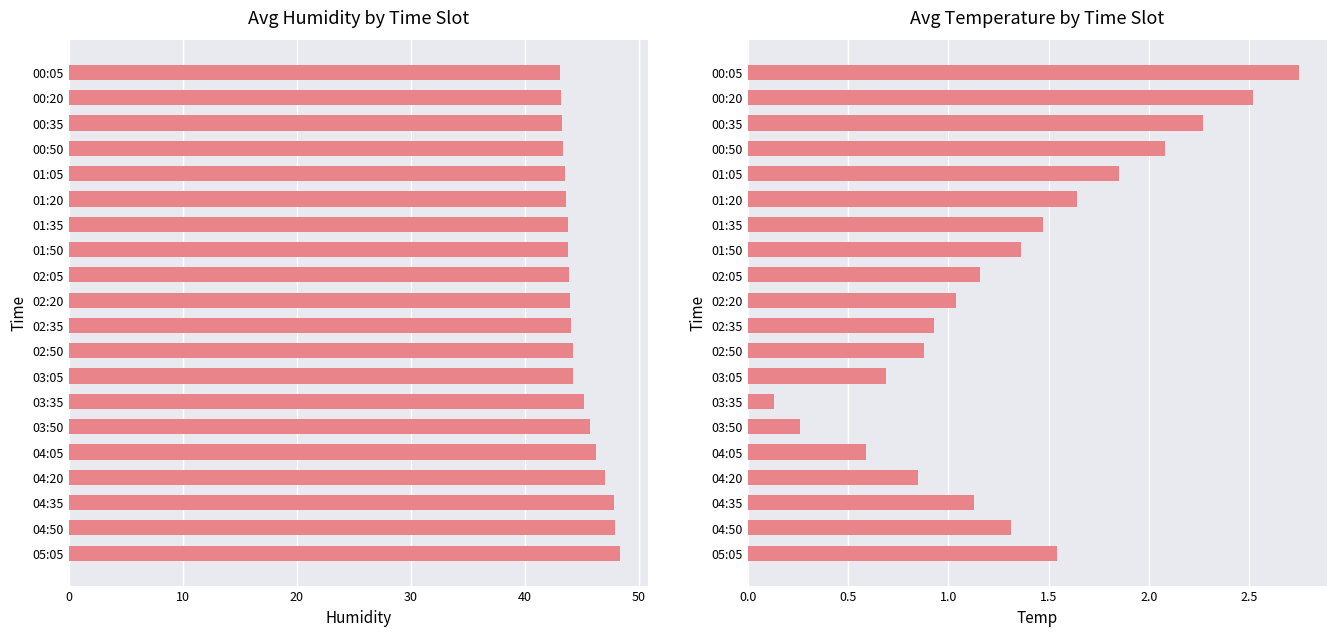

Rank the series at 02:20 from highest to lowest value.

Humidity, Temp